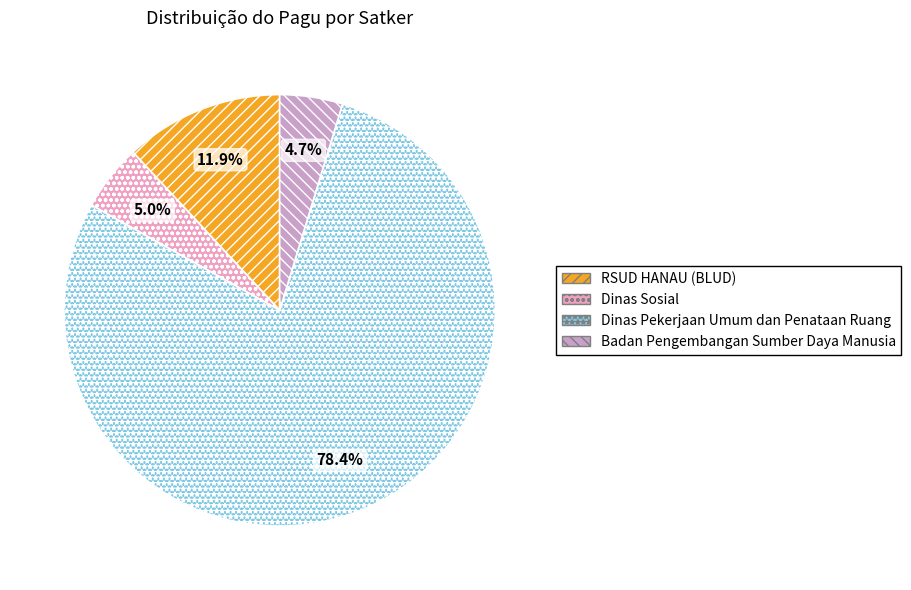

Do Dinas Pekerjaan Umum dan Penataan Ruang and Badan Pengembangan Sumber Daya Manusia together represent more than half of the pie?

Yes